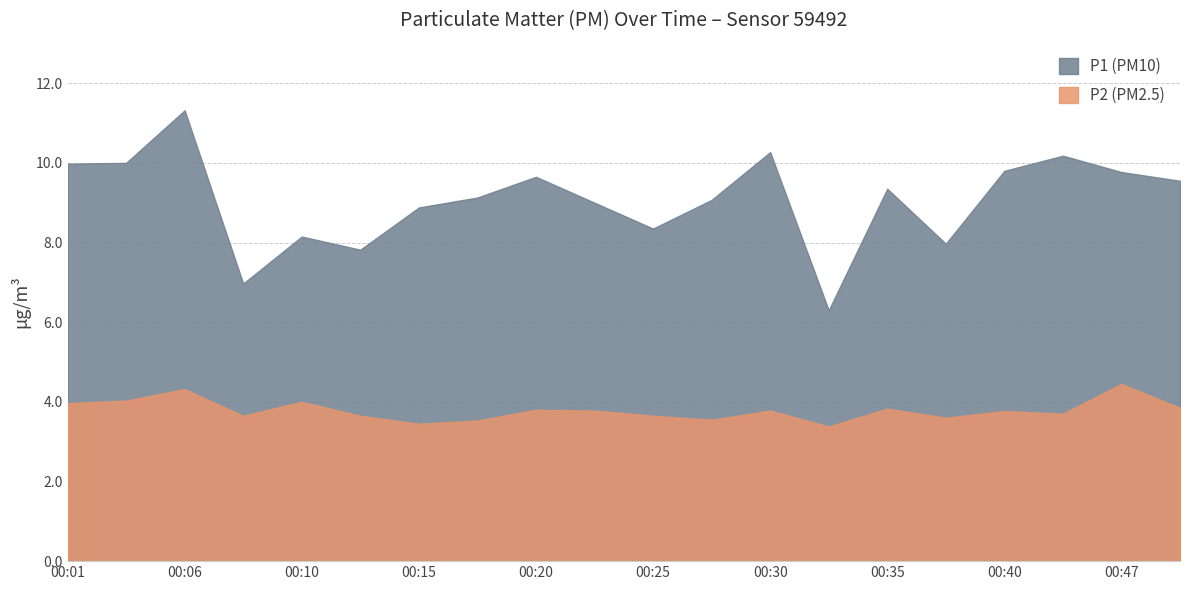

At which category is the sum across all series the highest?

00:06